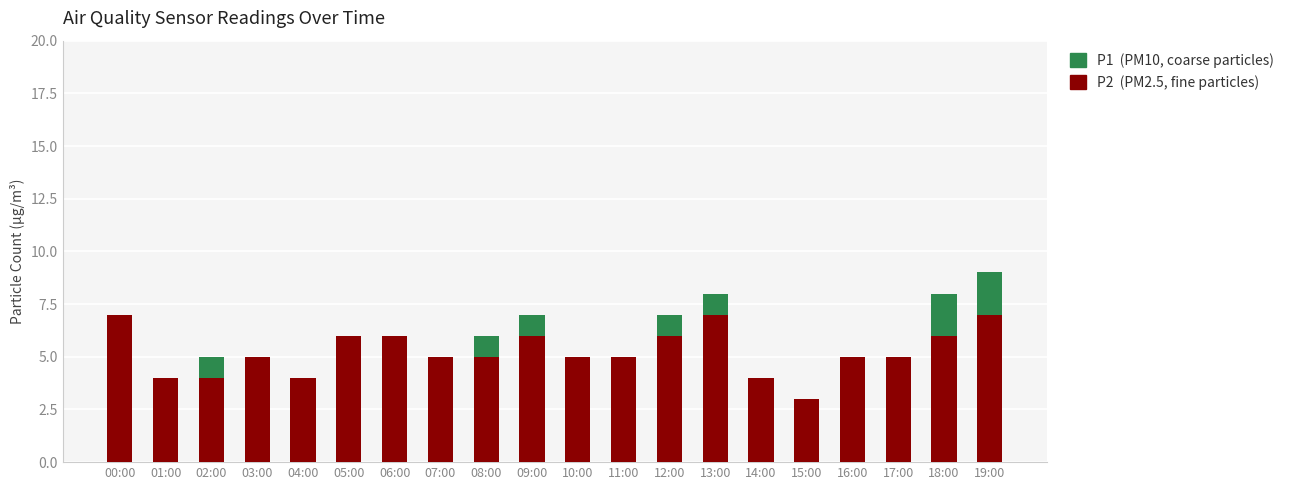

At which category is the sum across all series the highest?

19:00